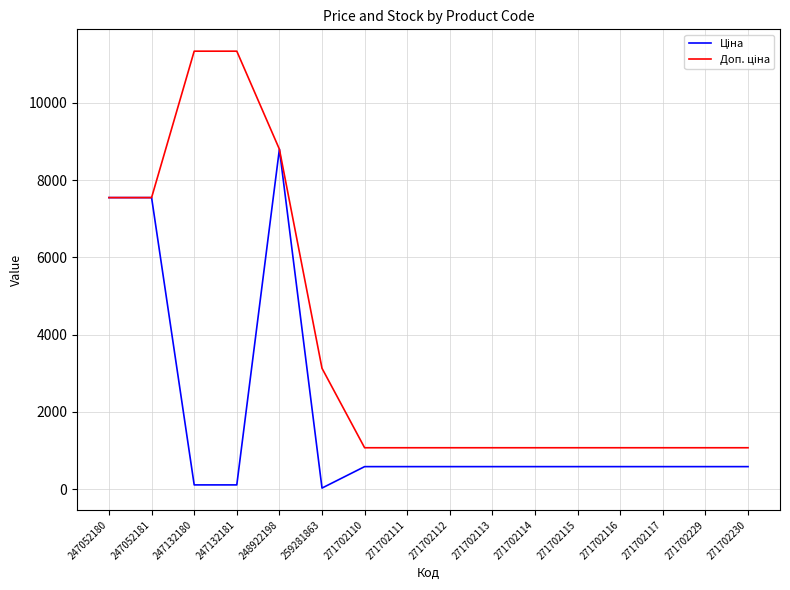

What is the greatest value displayed?

11334.0